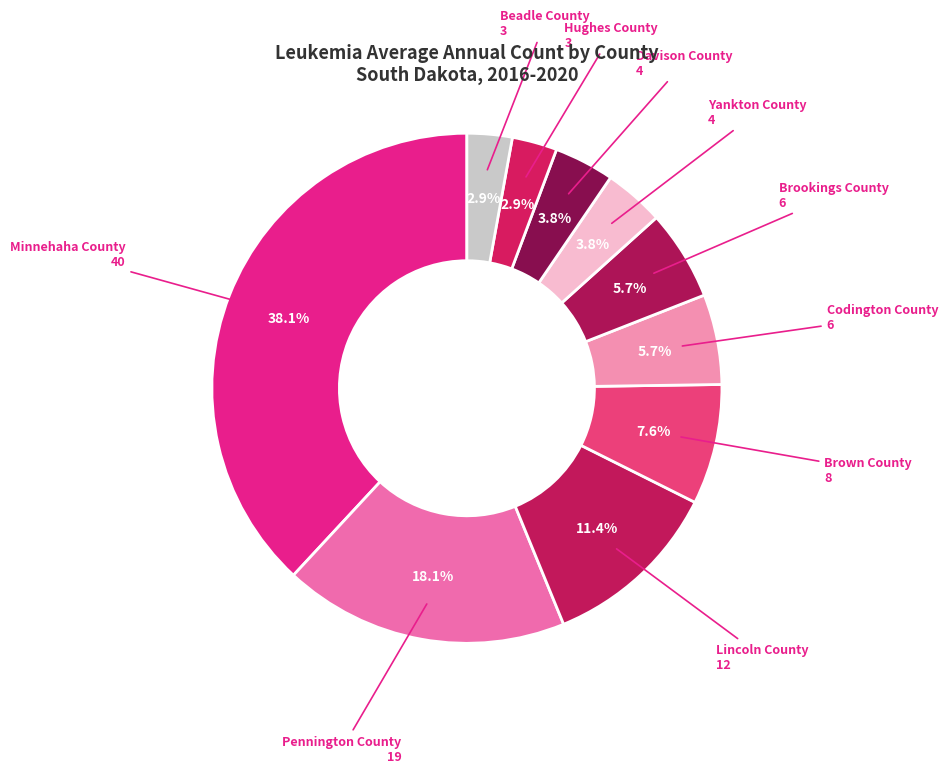

Count the number of slices in the pie.

10